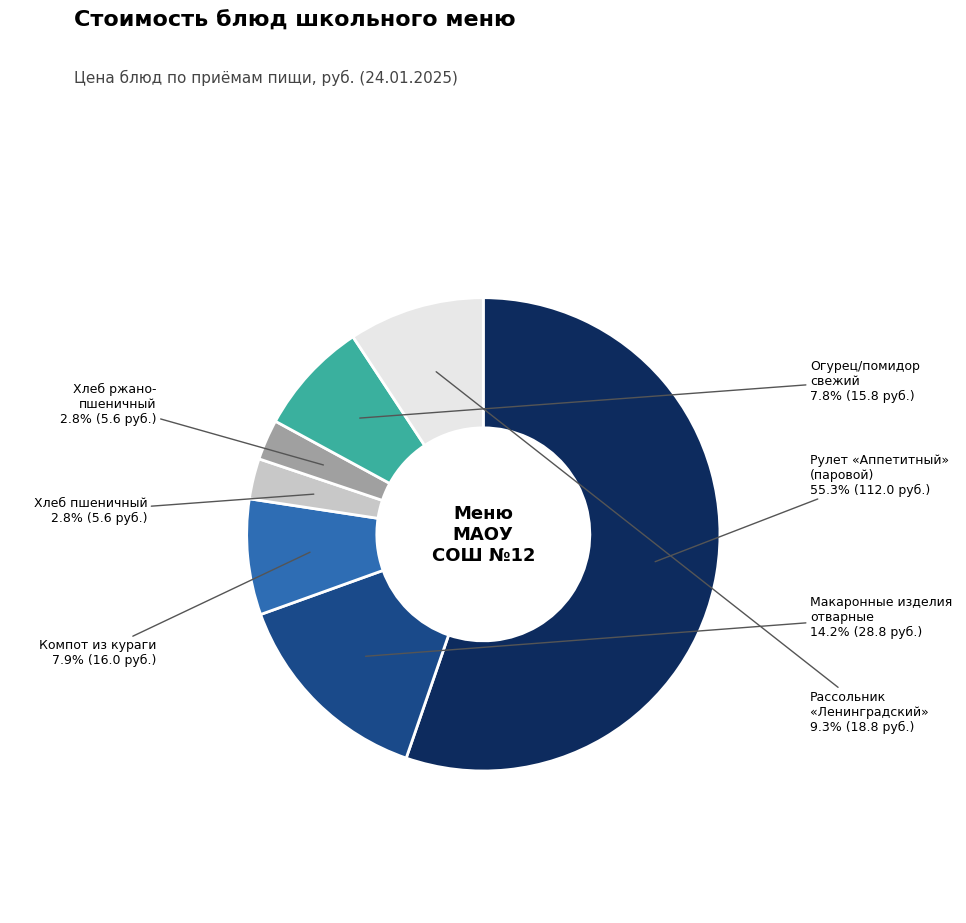

How many segments does this pie chart have?

7